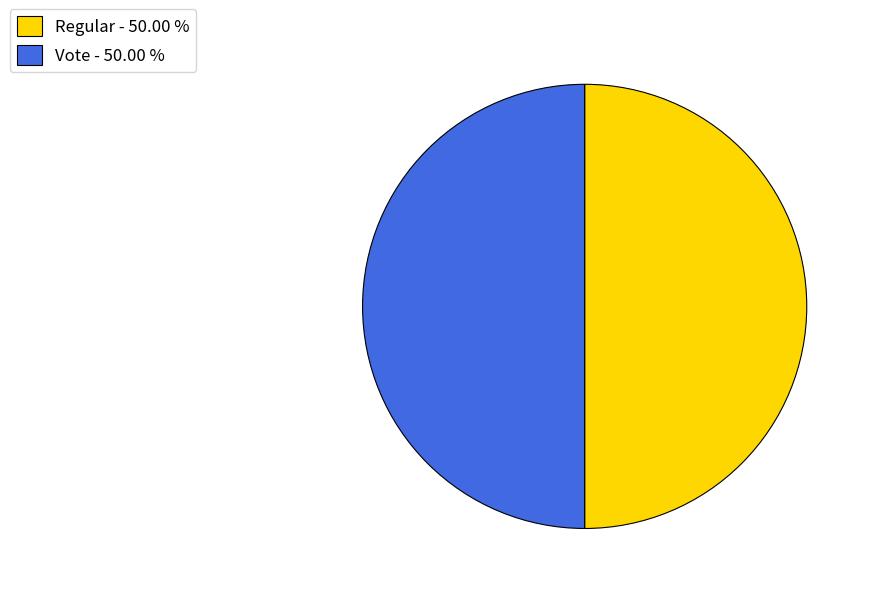

Count the number of slices in the pie.

2